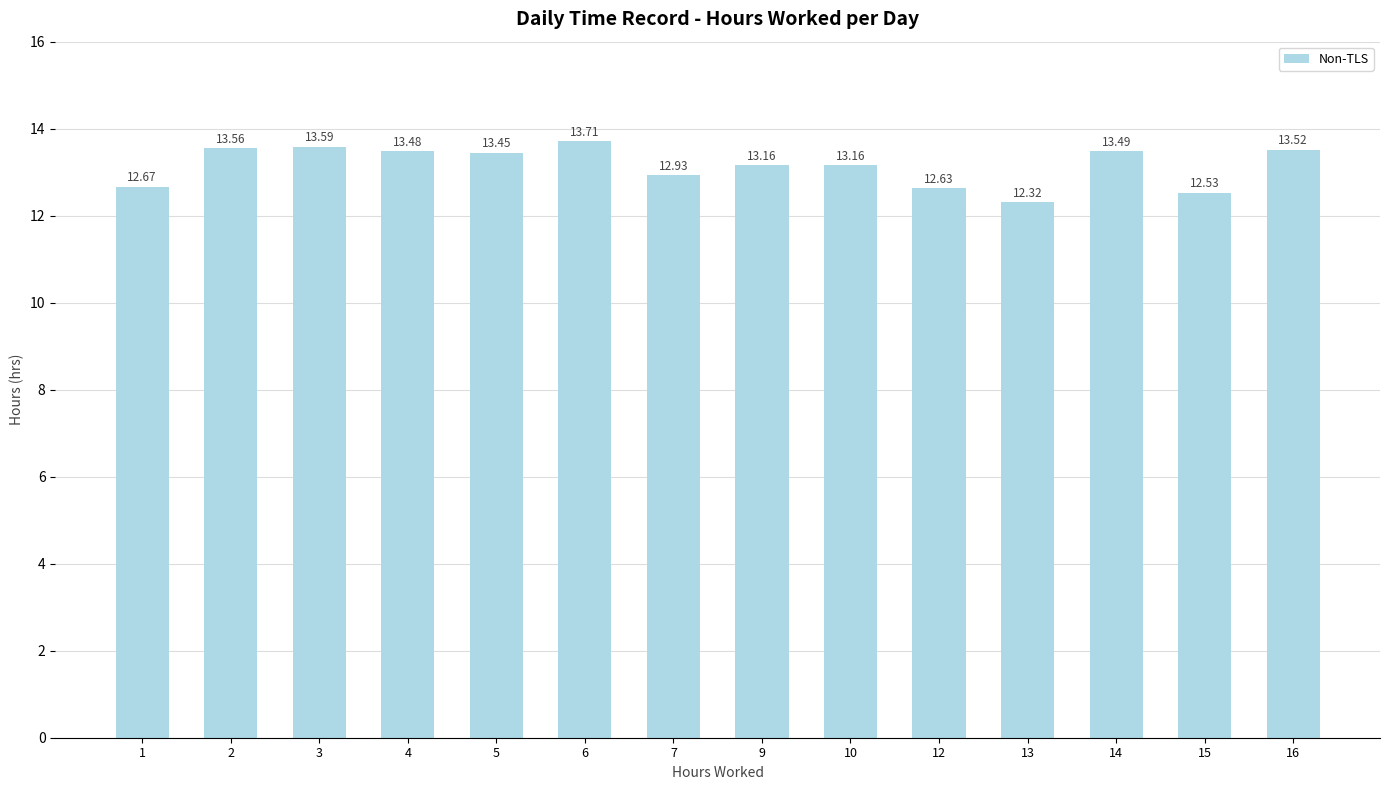

What is the sum of all values?

184.2